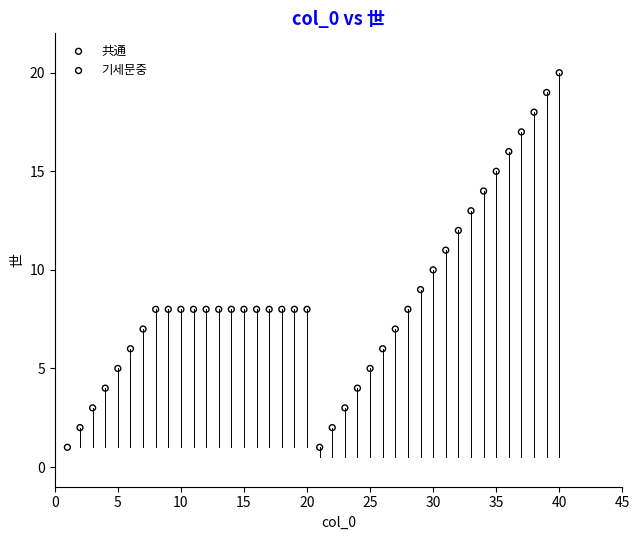

Which series reaches the maximum Y coordinate?

기세문중